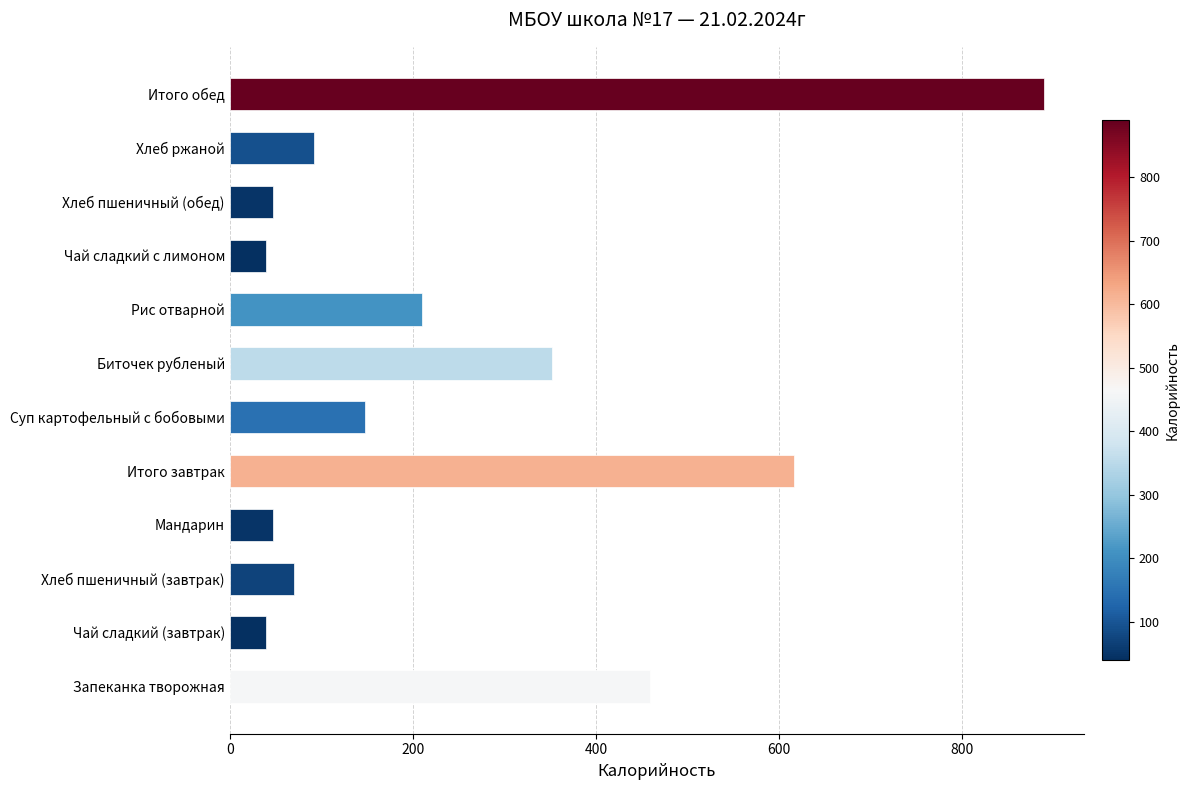

What is the greatest value displayed?

888.9